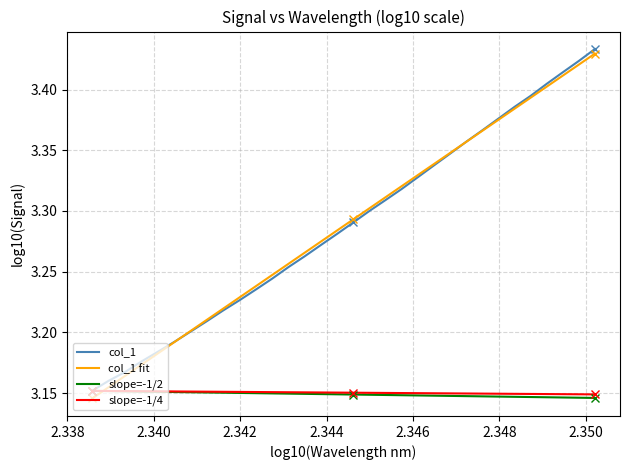

Which series has the widest spread of values?

col_1 fit